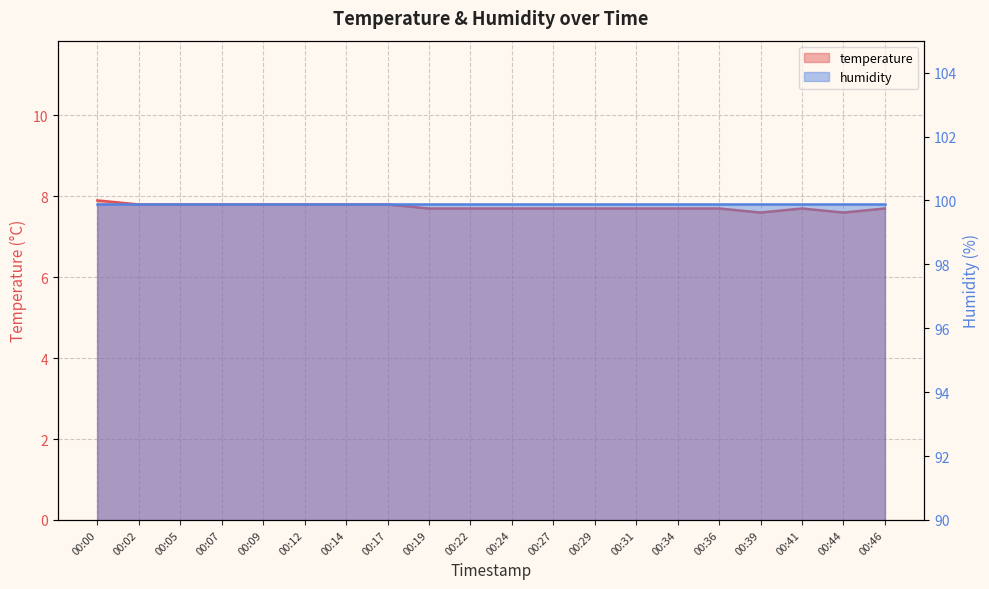

Reading left to right, list all the values displayed in this chart.

7.9	7.8	7.8	7.8	7.8	7.8	7.8	7.8	7.7	7.7	7.7	7.7	7.7	7.7	7.7	7.7	7.6	7.7	7.6	7.7